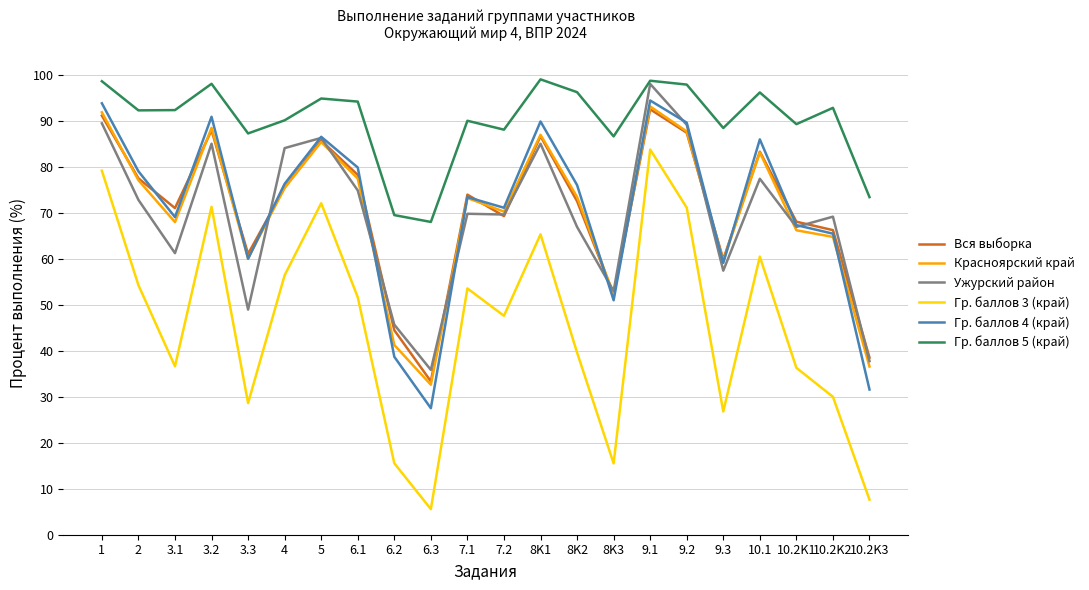

Where do Гр. баллов 4 (край) and Вся выборка first cross each other?

2 and 3.1